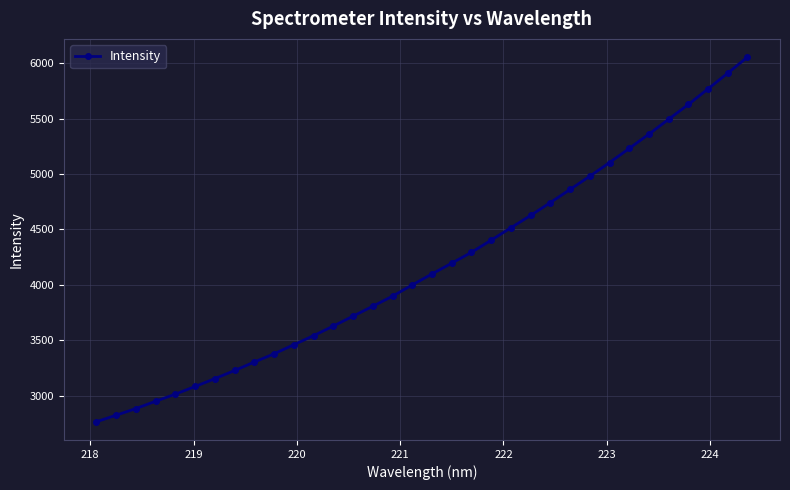

What is the maximum value shown in the chart?

6054.0